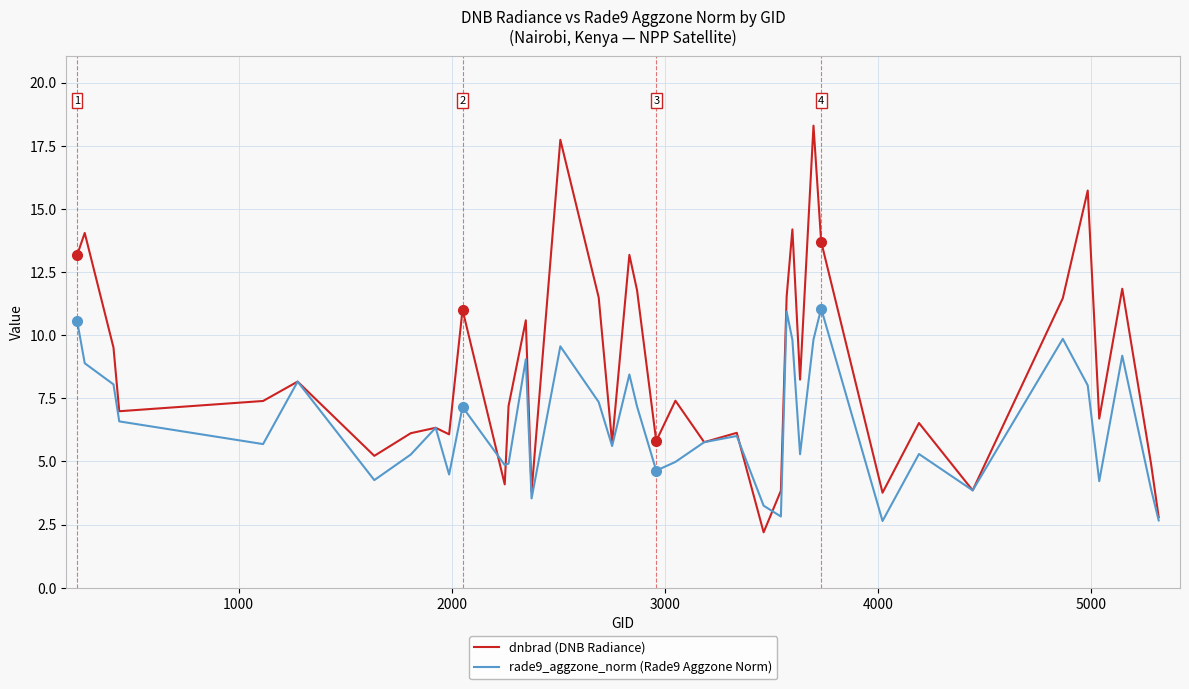

In rade9_aggzone_norm (Rade9 Aggzone Norm), how many points are lower than both neighbors (excluding endpoints)?

12